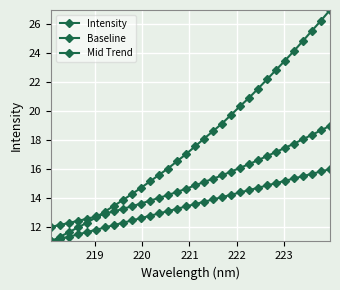

Reading left to right, list all the values displayed in this chart.

Intensity: 11.0	11.3	11.6	12.0	12.3	12.7	13.1	13.5	13.9	14.3	14.7	15.1	15.6	16.0	16.5	17.0	17.6	18.1	18.6	19.2	19.7	20.3	20.9	21.6	22.2	22.9	23.5	24.2	24.9	25.6	26.3	27.0
Baseline: 11.0	11.2	11.3	11.5	11.6	11.8	12.0	12.1	12.3	12.5	12.6	12.8	12.9	13.1	13.3	13.4	13.6	13.7	13.9	14.1	14.2	14.4	14.5	14.7	14.9	15.0	15.2	15.4	15.5	15.7	15.8	16.0
Mid Trend: 12.0	12.1	12.3	12.4	12.6	12.7	12.9	13.1	13.3	13.4	13.6	13.8	14.0	14.2	14.4	14.6	14.9	15.1	15.3	15.6	15.8	16.1	16.3	16.6	16.9	17.2	17.5	17.8	18.1	18.4	18.7	19.0